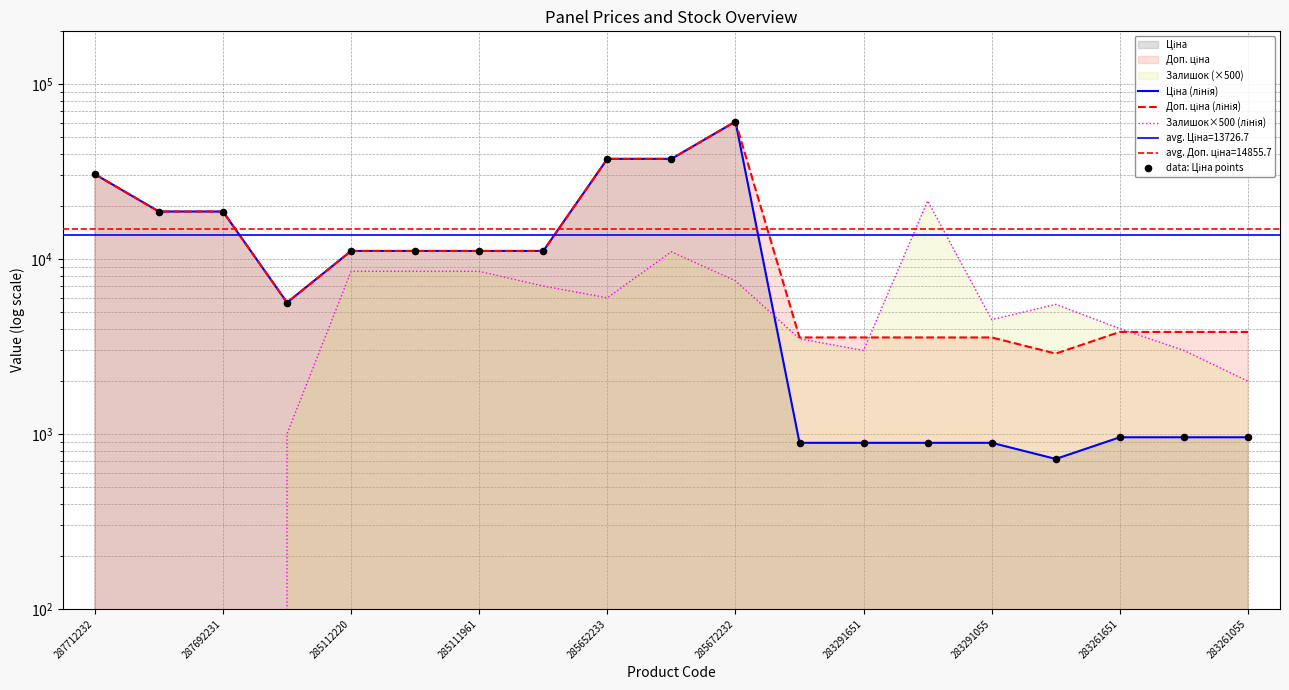

Which series has the widest spread of Y values?

Ціна (лінія)